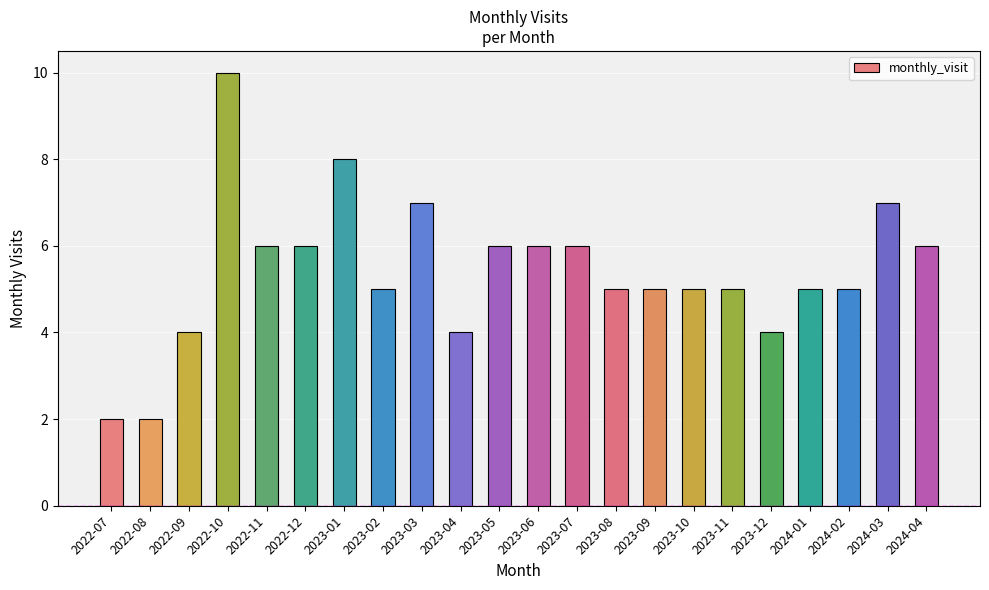

What is the sum of all values?

119